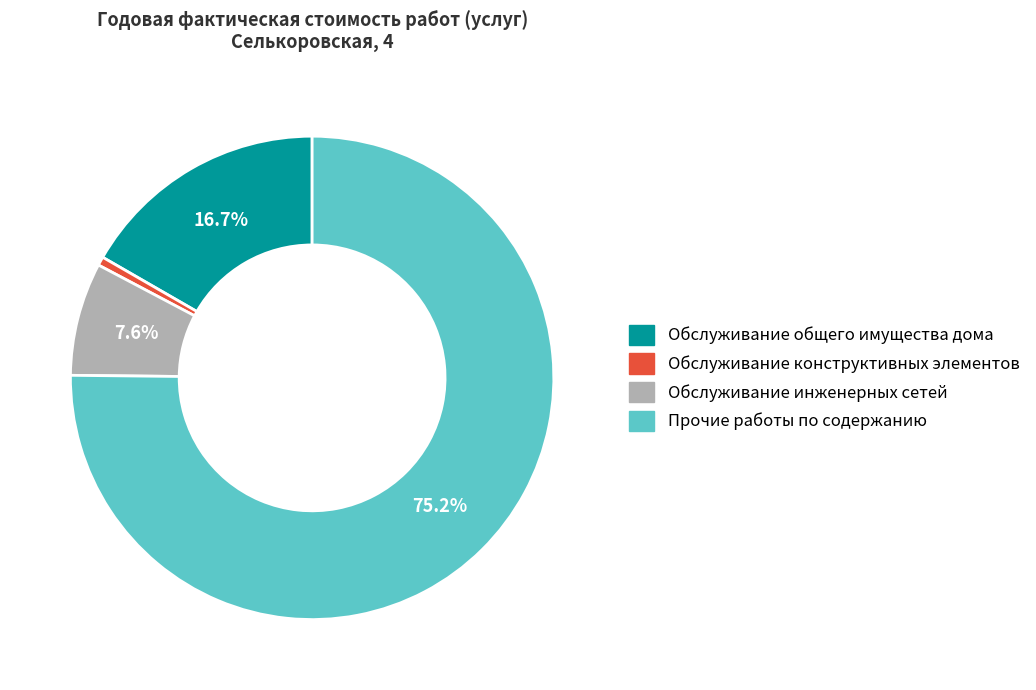

Is it true that Обслуживание конструктивных элементов is 13% of the pie?

False